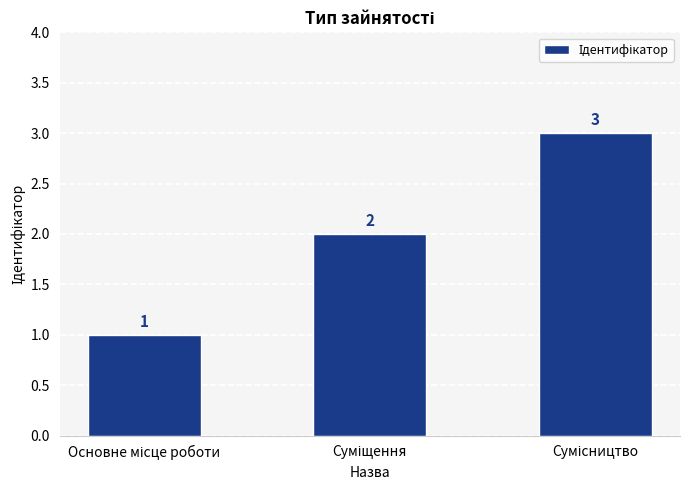

What is the greatest value displayed?

3